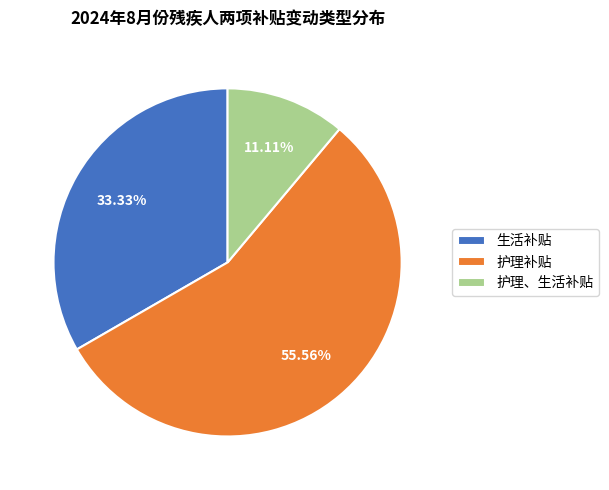

What percentage is the 生活补贴 slice, to the nearest percent?

33%